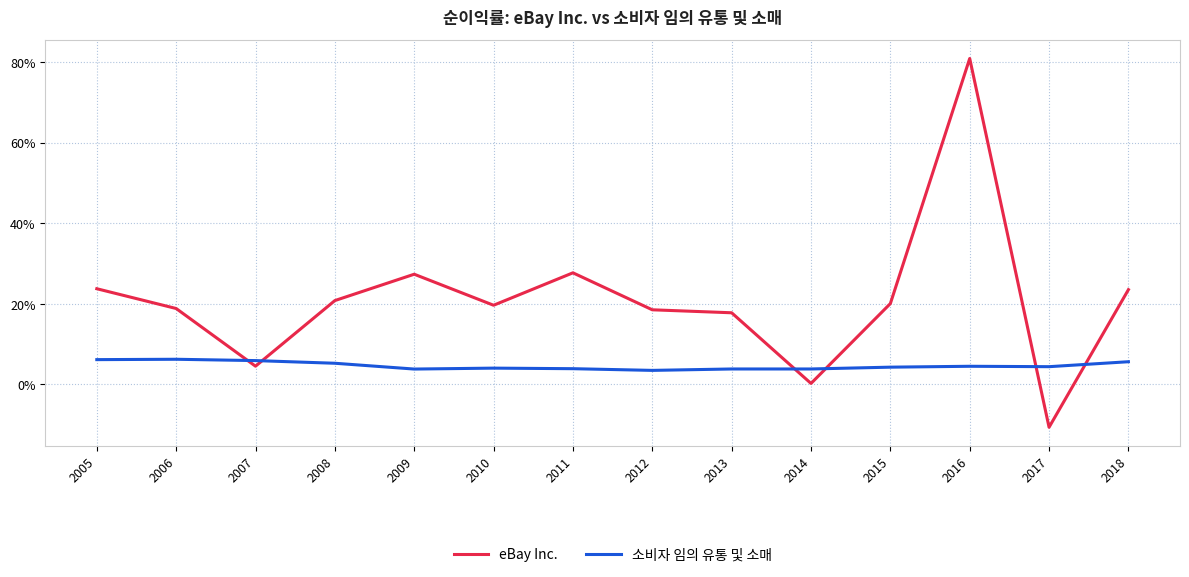

What are all the series names shown in the legend?

eBay Inc., 소비자 임의 유통 및 소매